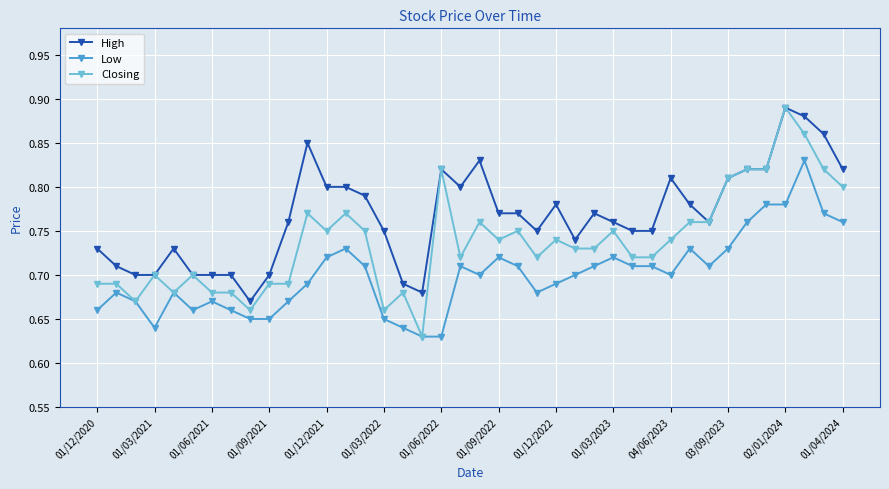

Which series has the largest range (max minus min)?

Closing